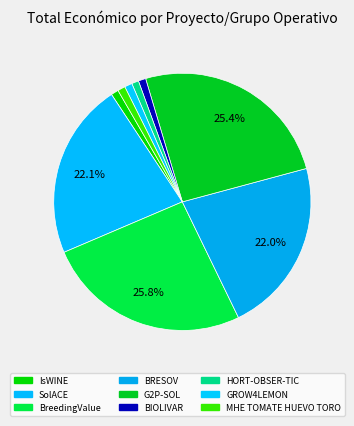

Between BRESOV and SolACE, which is larger?

SolACE